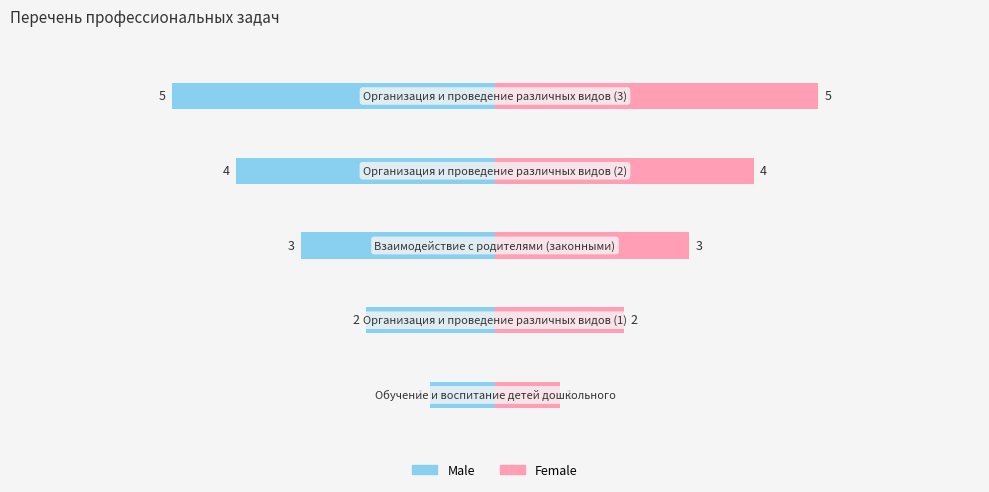

Reading left to right, what are all the values shown in this chart?

Male: -1	-2	-3	-4	-5
Female: 1	2	3	4	5